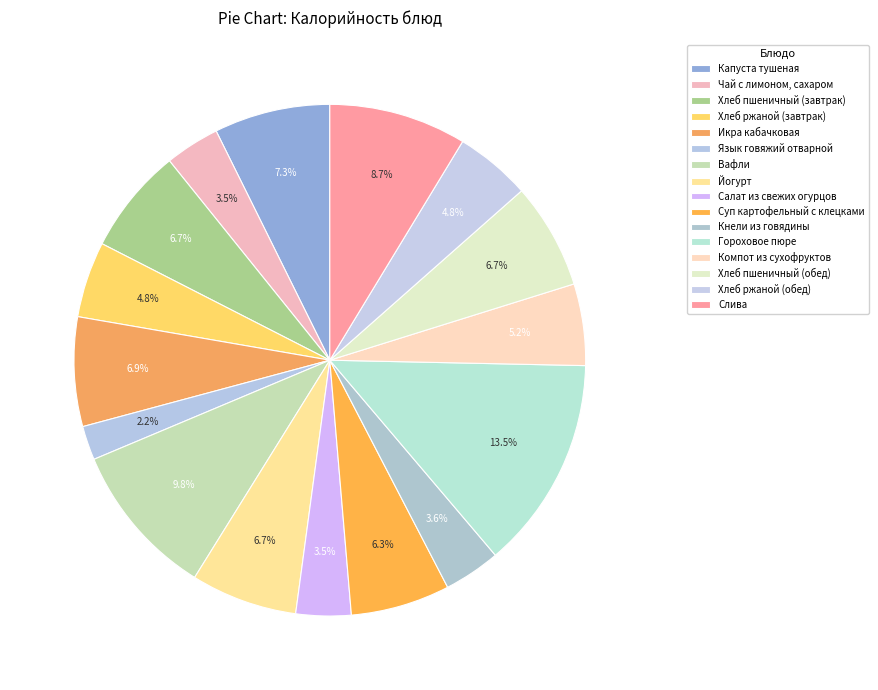

Count the number of slices in the pie.

16